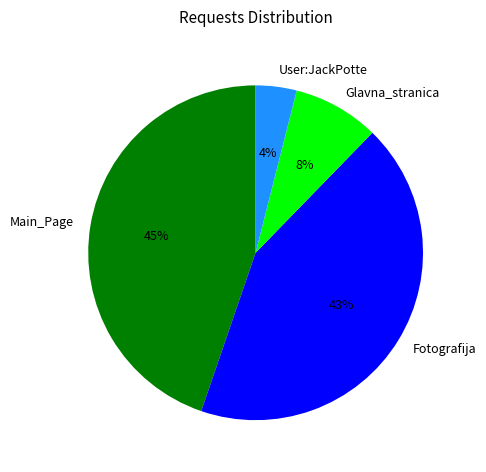

Combined, do User:JackPotte and Main_Page account for over 50%?

No